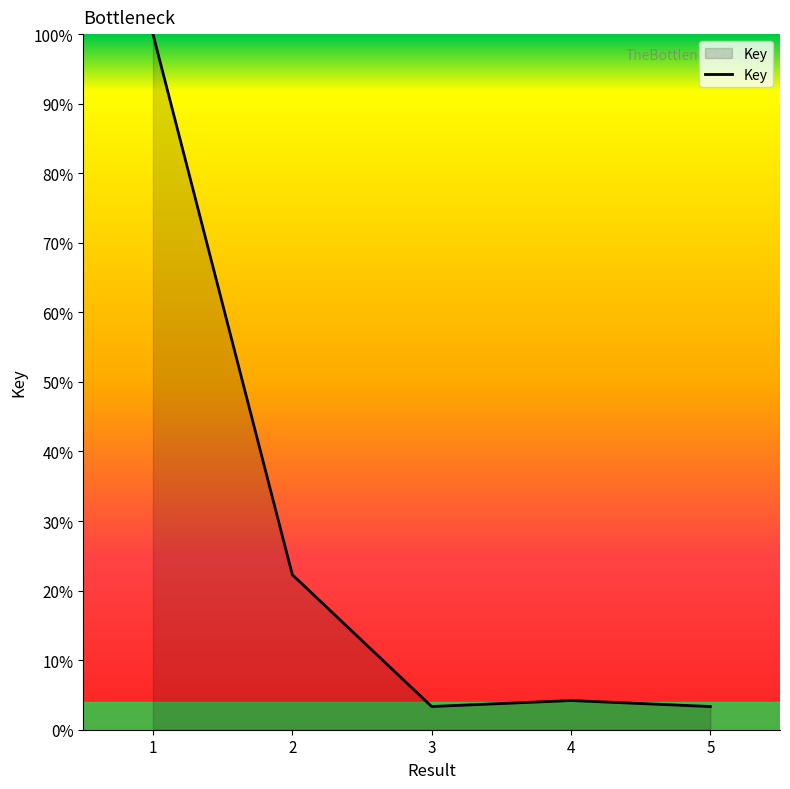

Does the chart display data point markers on the line(s)?

No